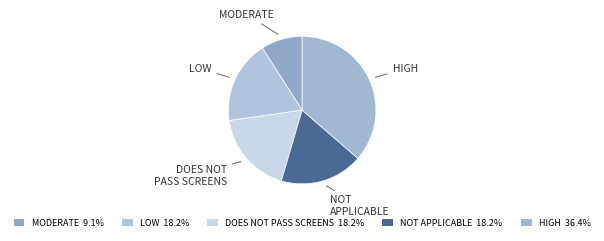

Approximately how many times larger is the value at LOW compared to DOES NOT PASS SCREENS?

1.0